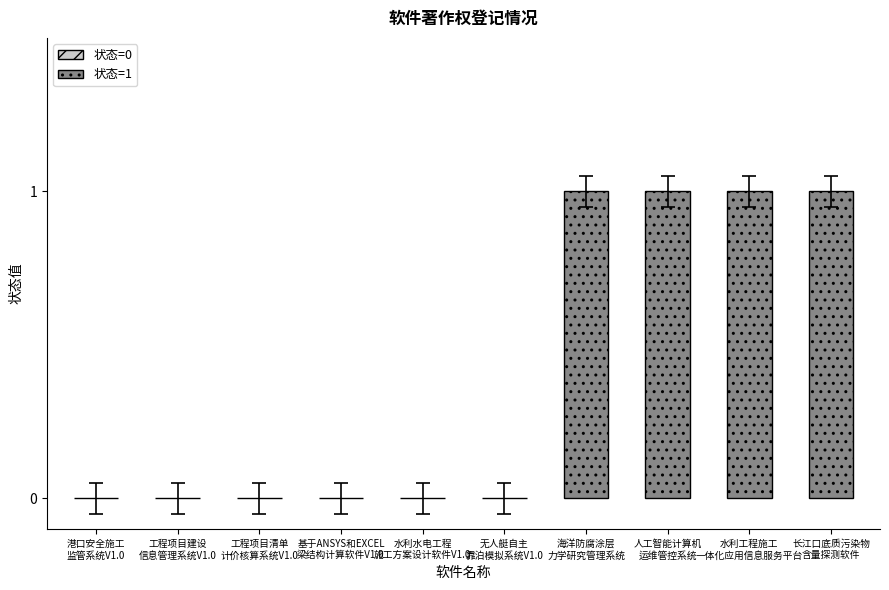

What is the sum of all values?

4